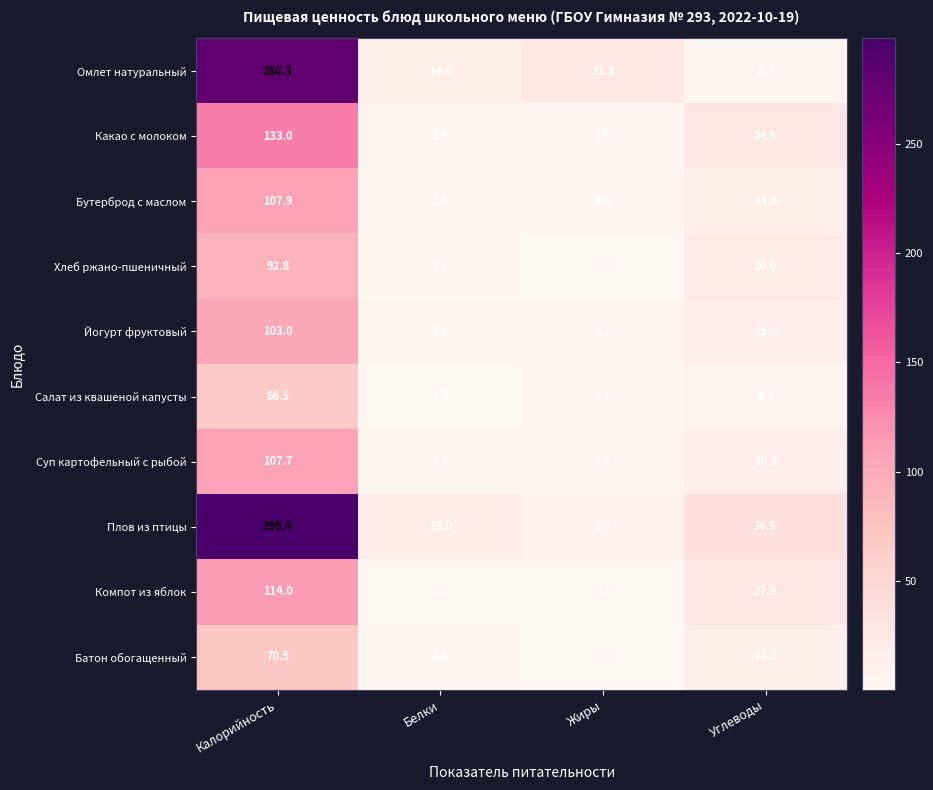

Rank the categories by Салат из квашеной капусты value from highest to lowest.

Калорийность, Углеводы, Жиры, Белки